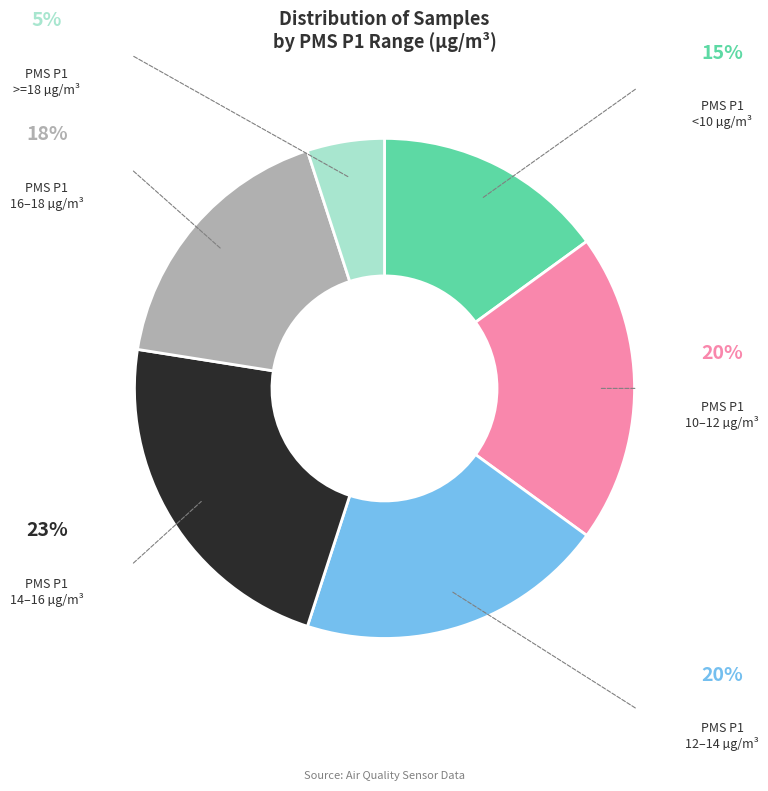

Does any single category account for the majority?

No